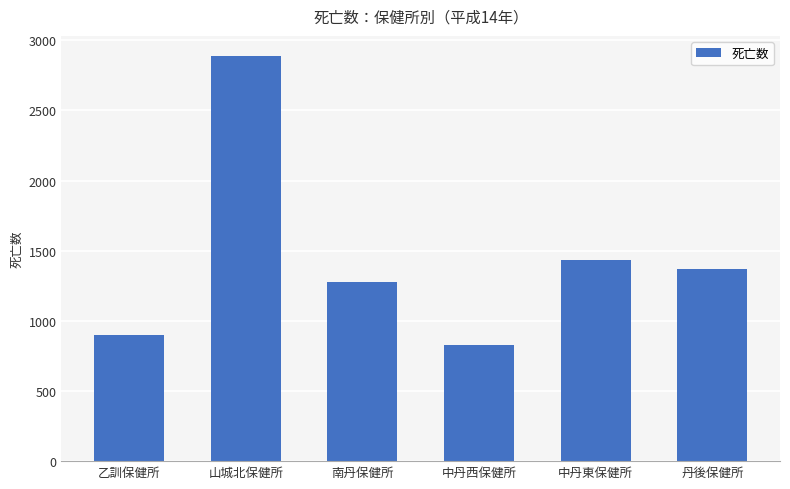

Which category has the highest value across all series?

山城北保健所